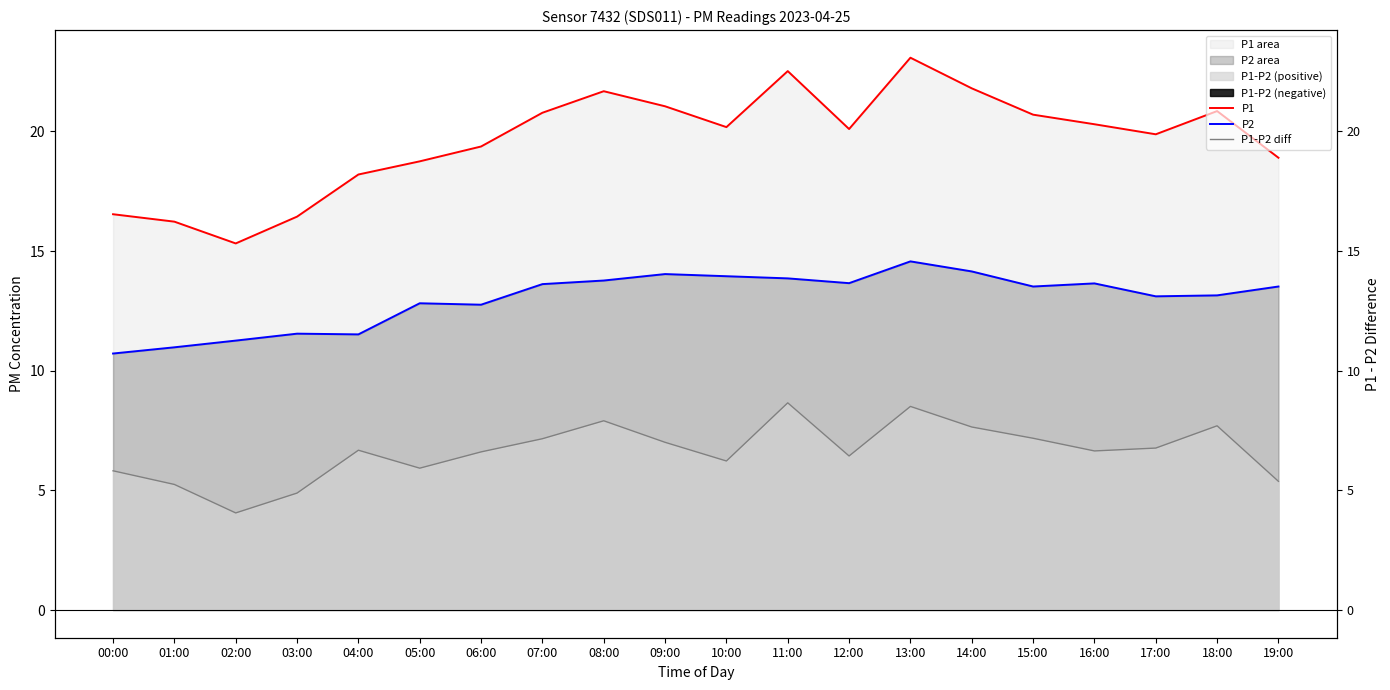

Where does the P1 series first go above 20?

07:00